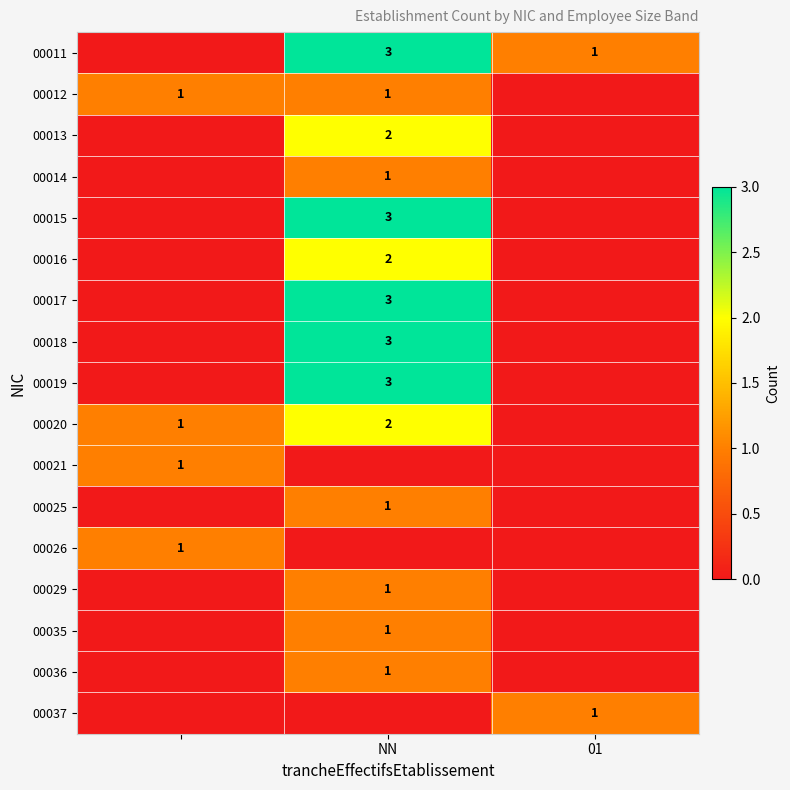

True or false: 00019 has a value of 5 at NN.

False